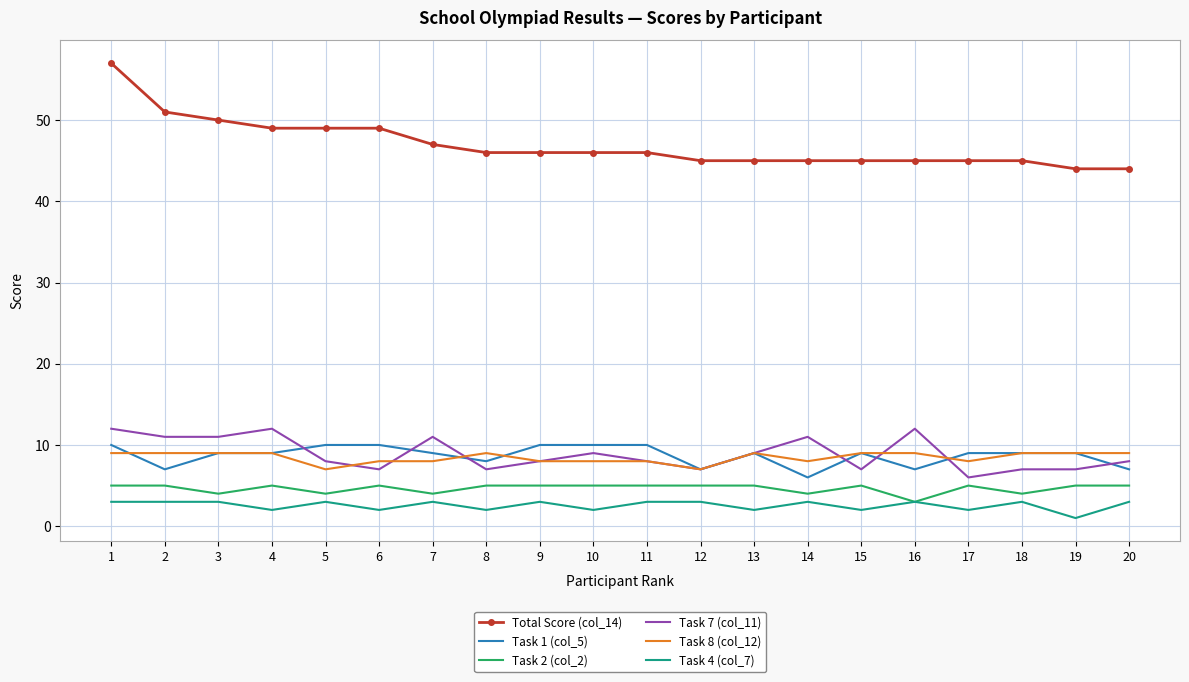

Which series has the largest range (max minus min)?

Total Score (col_14)